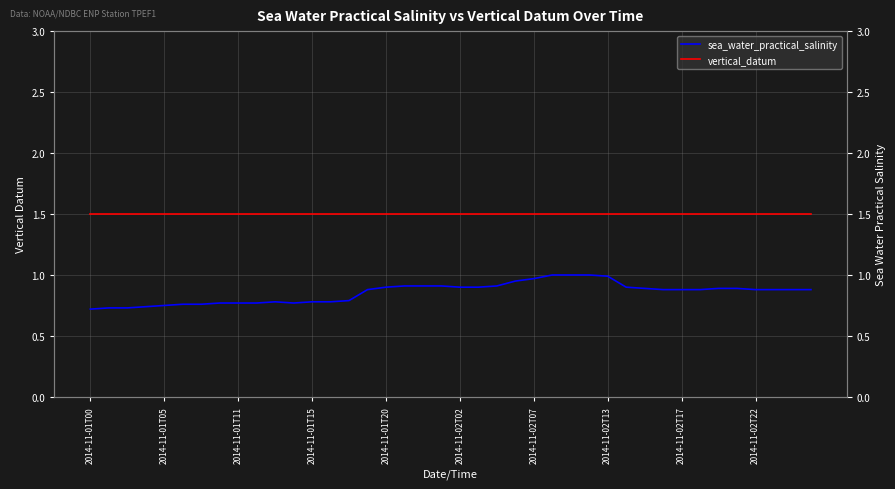

What is the label of the 3rd point from the left?

2014-11-01T11